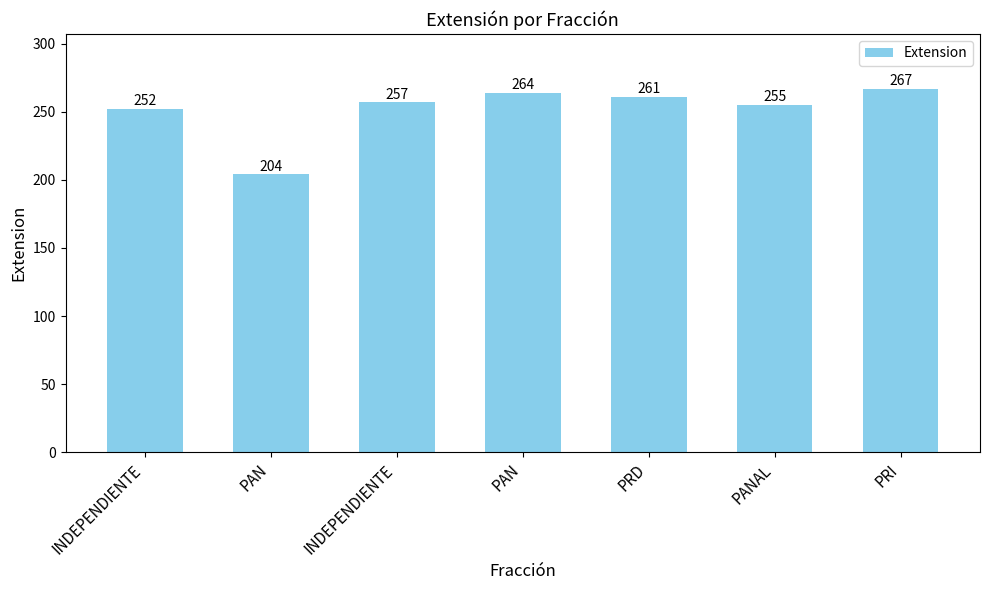

Read the value at PRD, to the nearest 10.

260